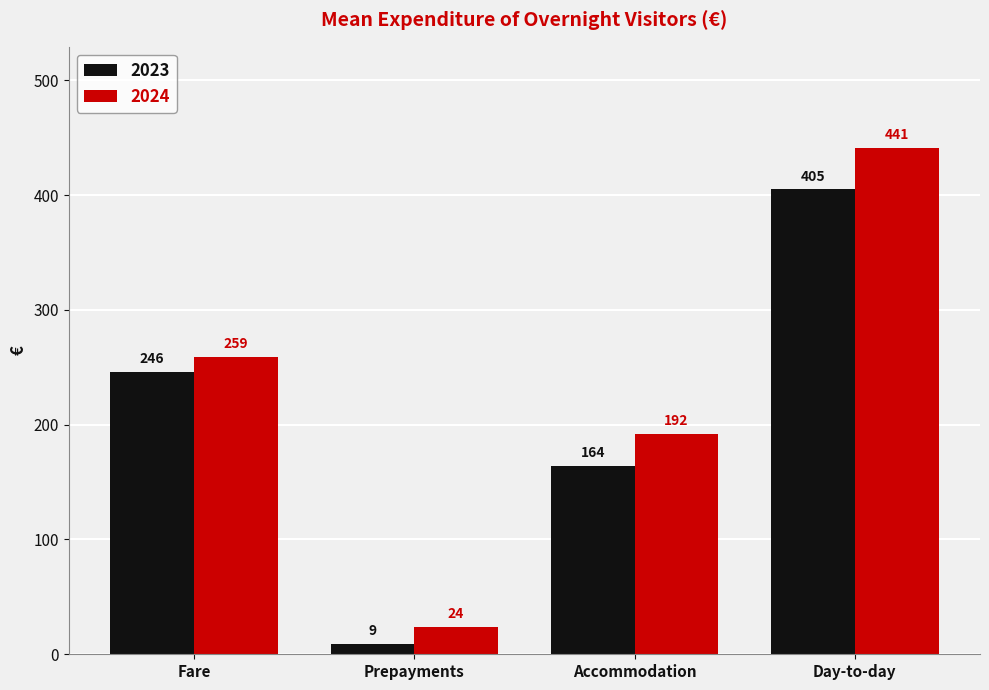

List the labels in order of 2024 value, smallest first.

Prepayments, Accommodation, Fare, Day-to-day